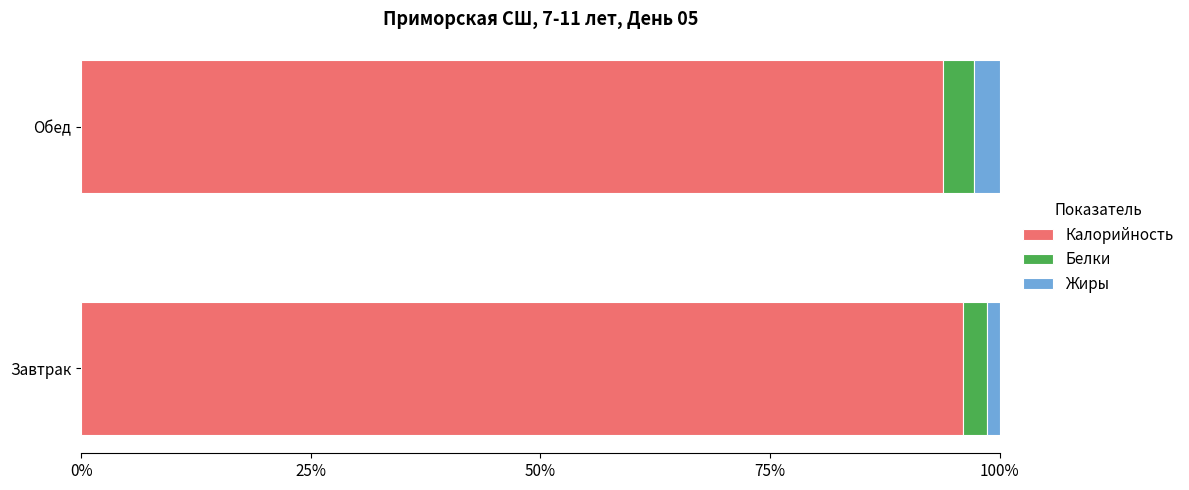

What is the minimum value for Калорийность?

93.8